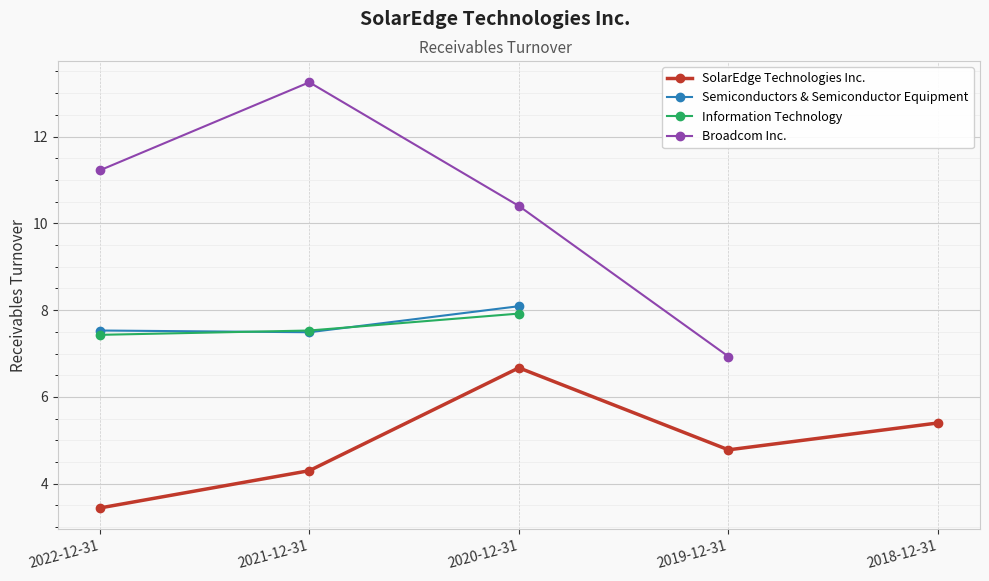

What is the difference between the maximum and minimum values in the Information Technology series?

0.5